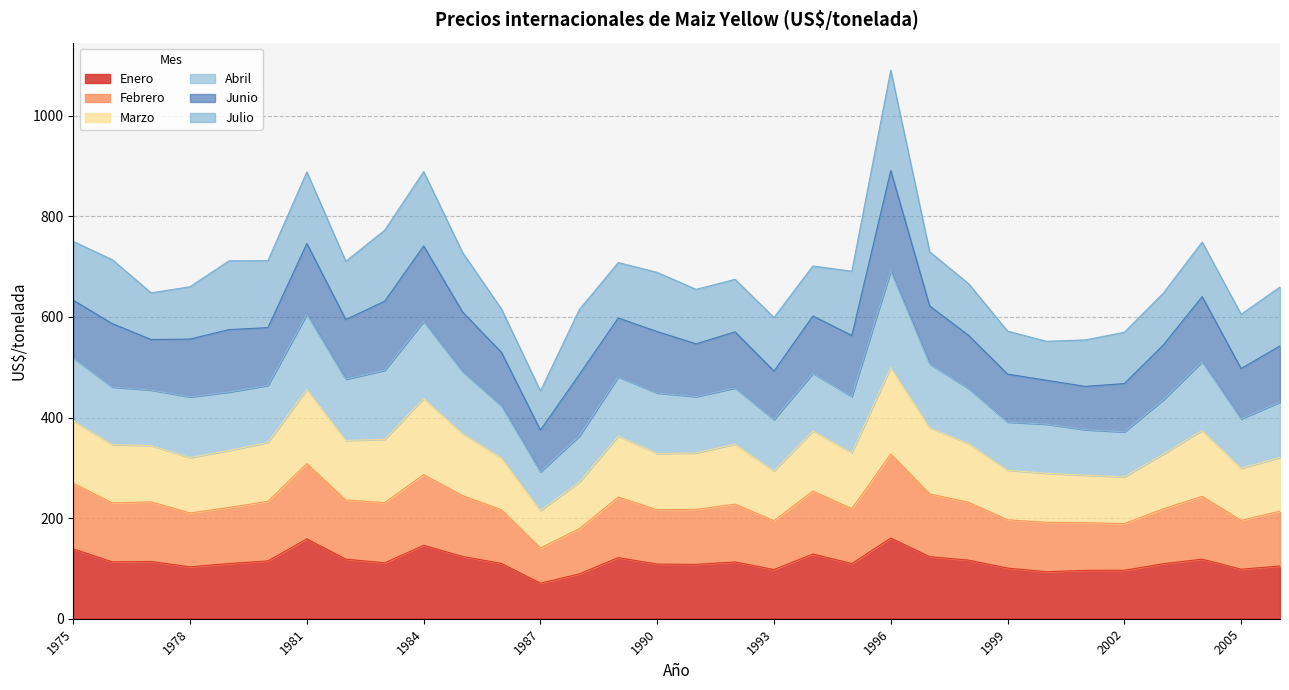

At which category is the sum across all series the highest?

1996